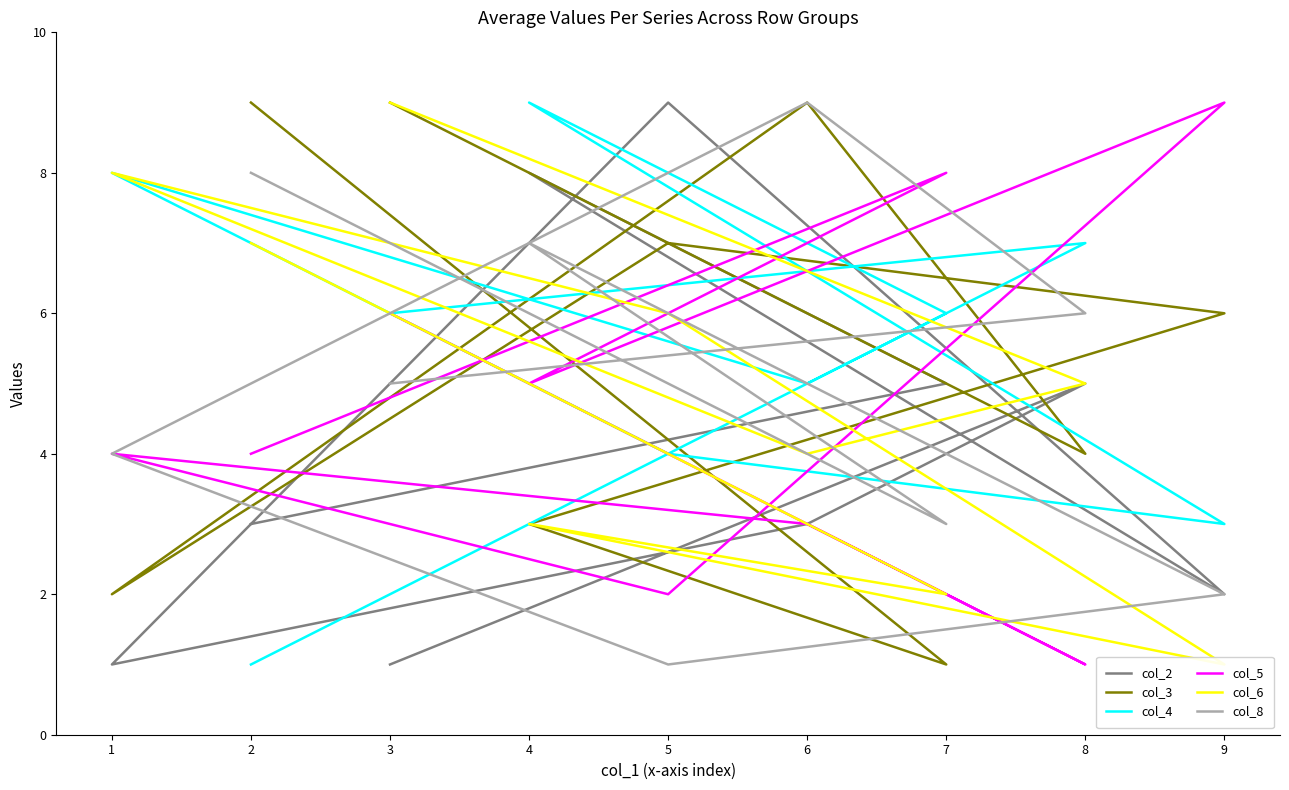

How many col_6 values are between 3 and 7?

5